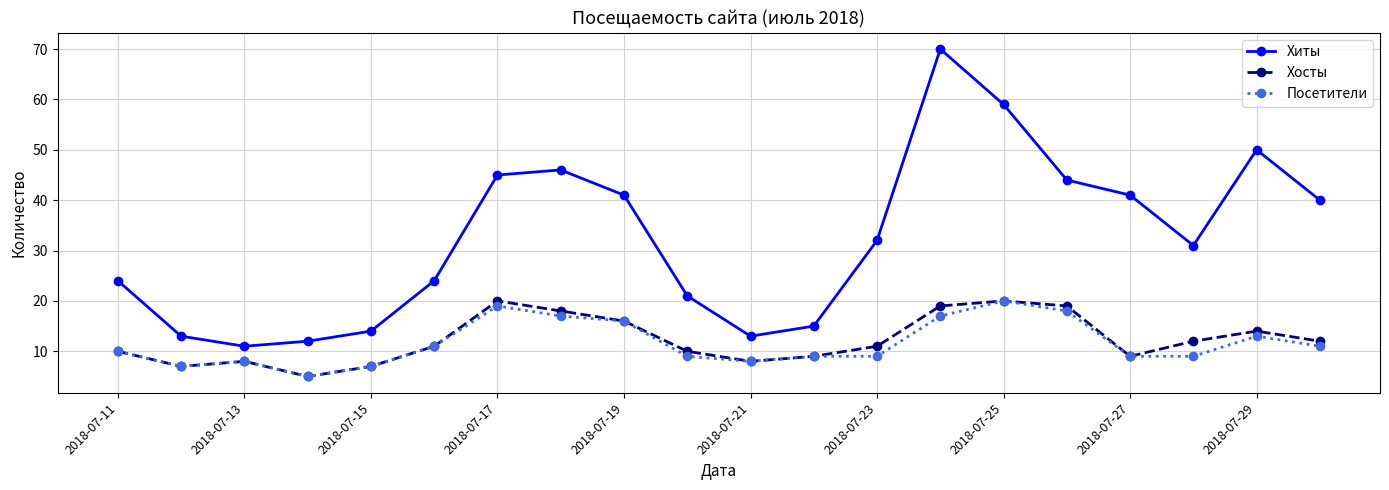

True or false: Хосты has more than 1 points higher than both neighbors.

True